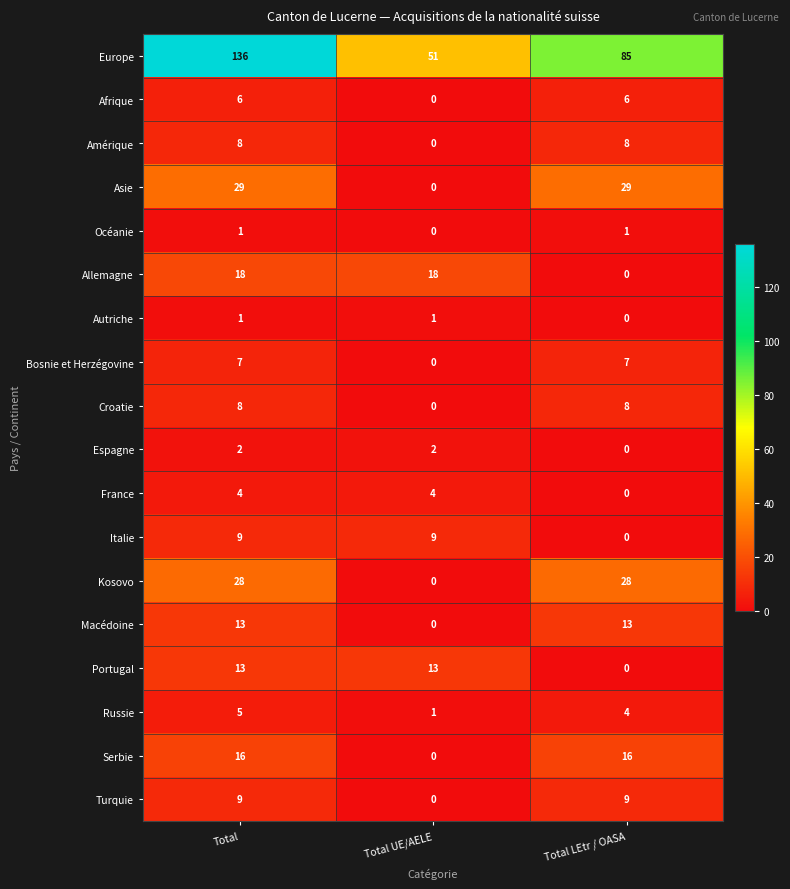

How many series are shown in this chart?

18